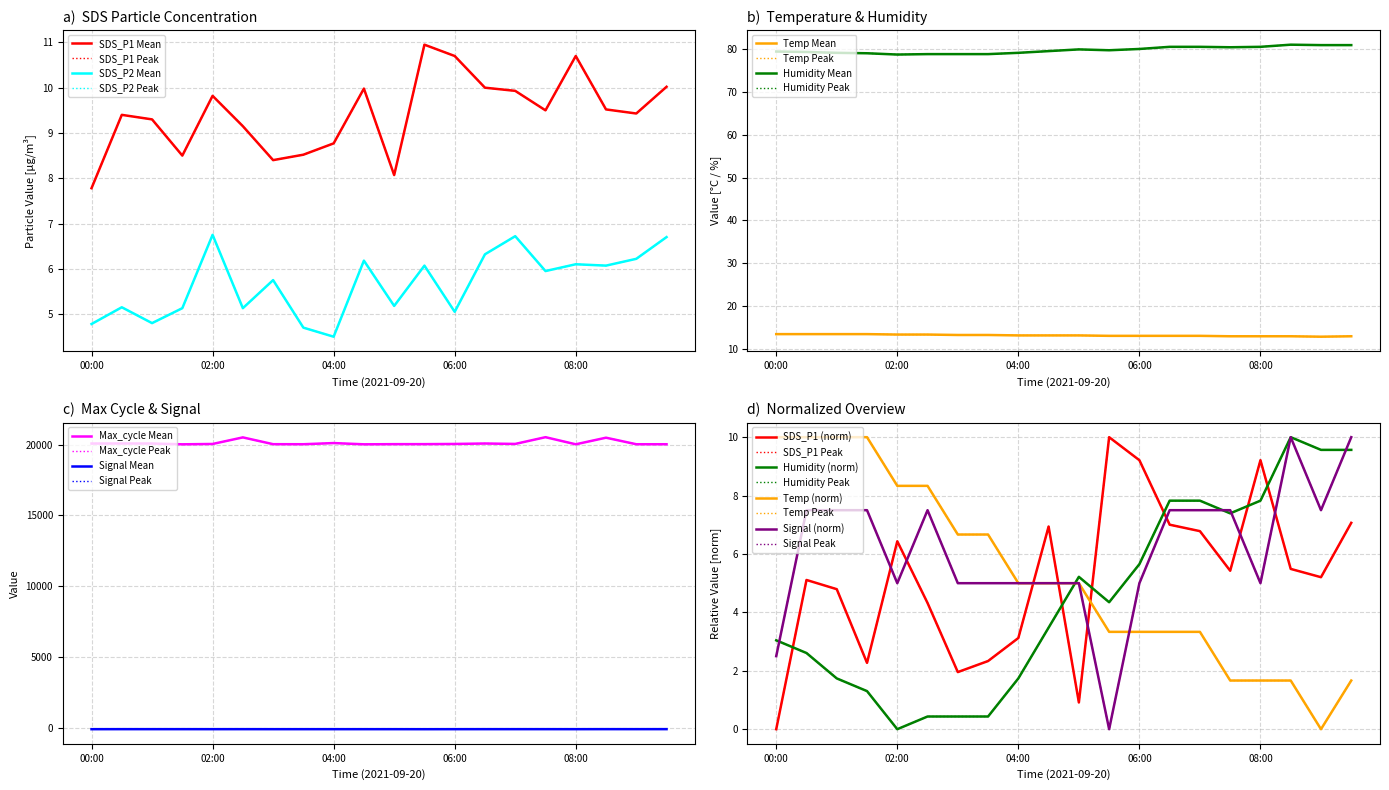

At which label does Signal first exceed -82?

08:30